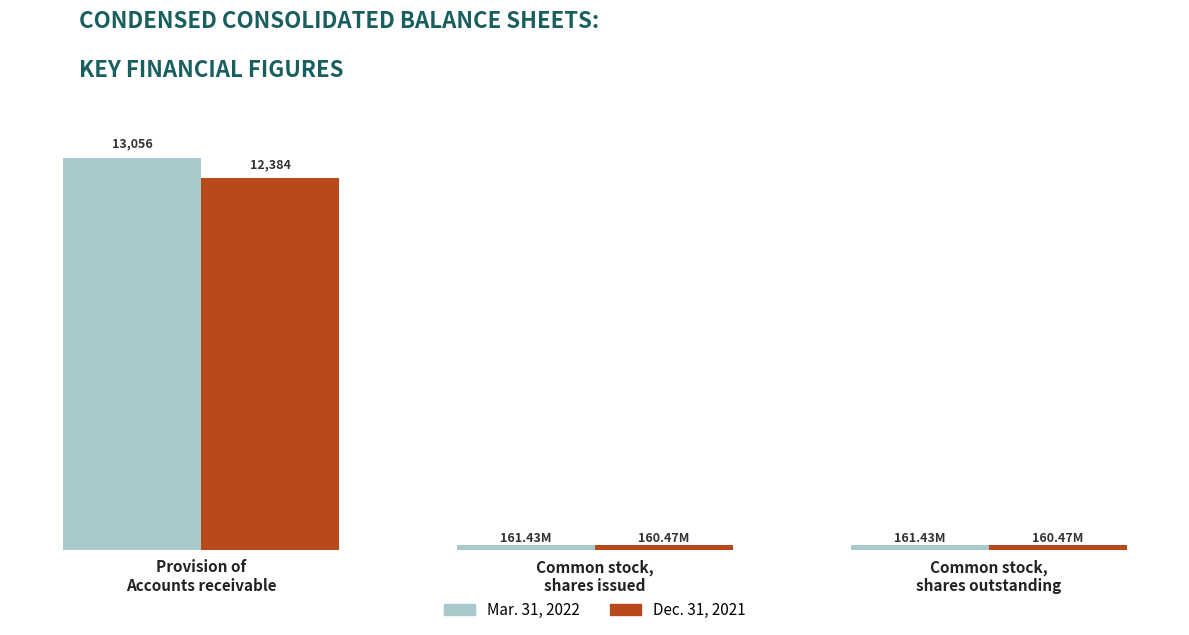

What are all the series names shown in the legend?

Mar. 31, 2022, Dec. 31, 2021